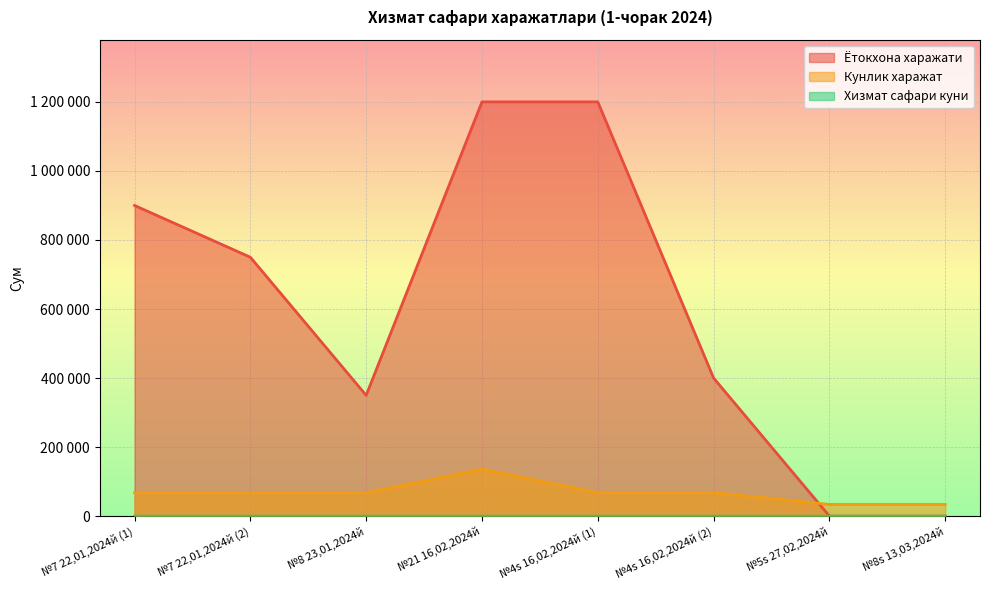

Where does the Ётокхона харажати series first go above 750000?

№7 22,01,2024й (1)